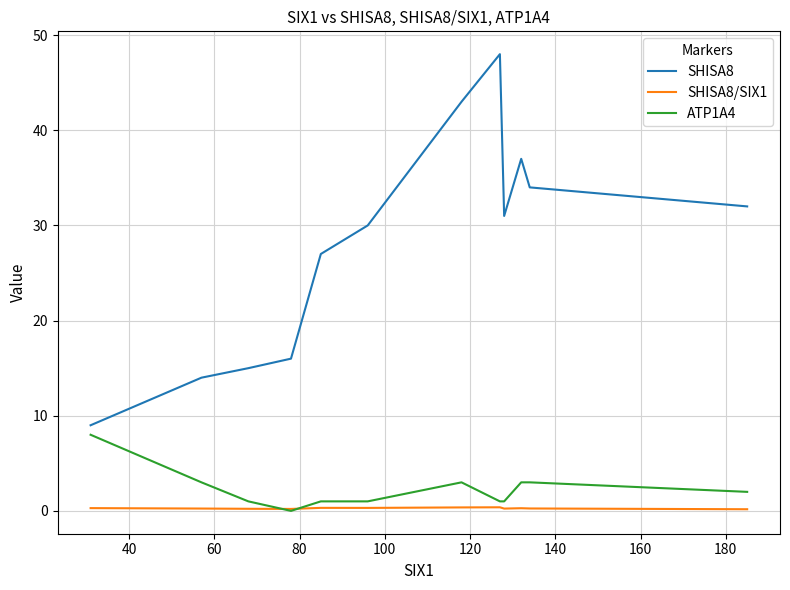

List the series in order of their peak value, highest first.

SHISA8, ATP1A4, SHISA8/SIX1